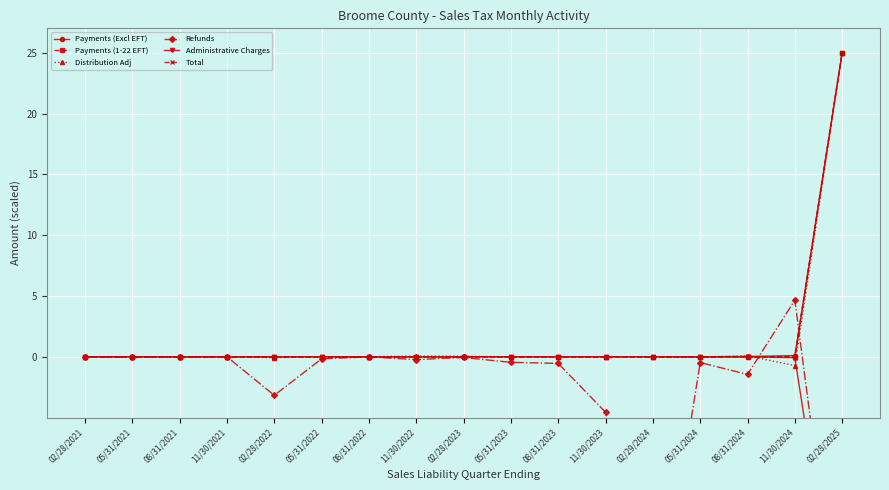

How many interior local peaks does the Administrative Charges series have?

4